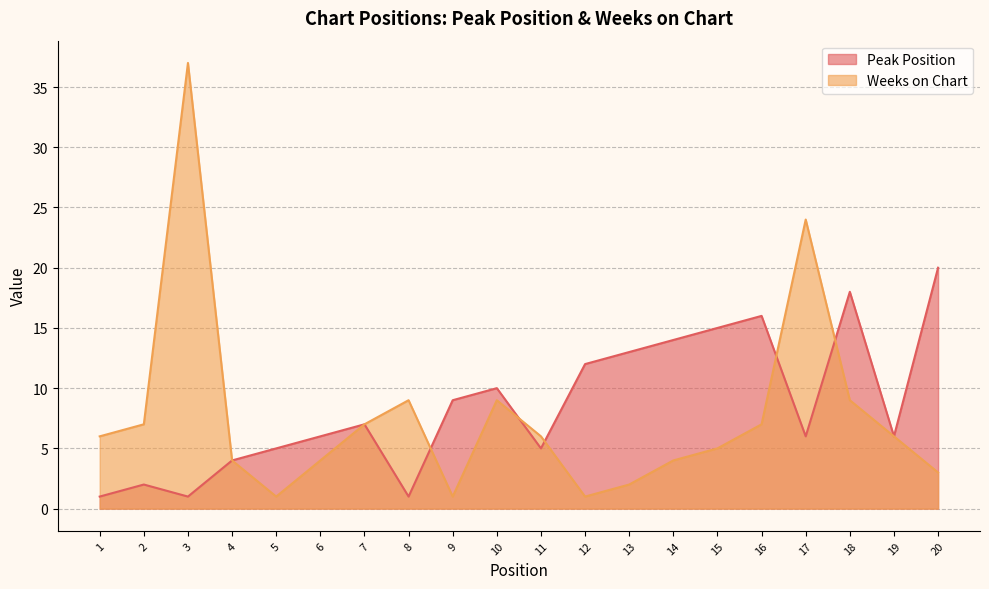

What is the difference between the Peak Position values at 13 and 15?

2